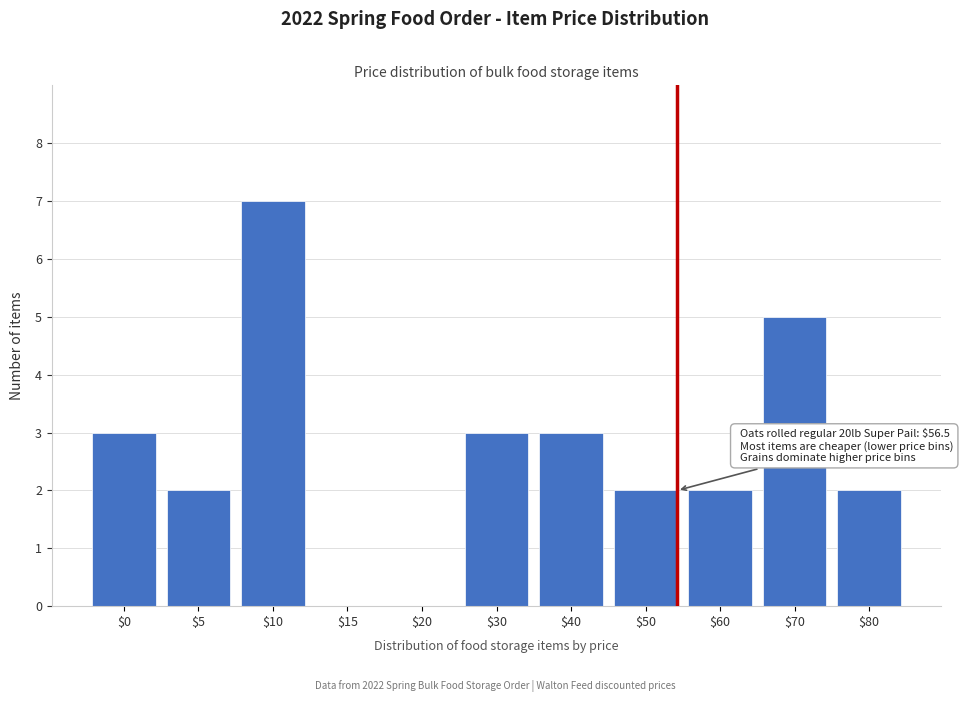

True or false: the data shows -5 at $20.

False